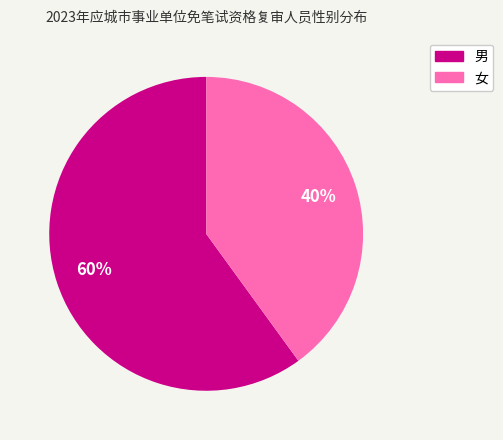

Does any single category account for the majority?

Yes